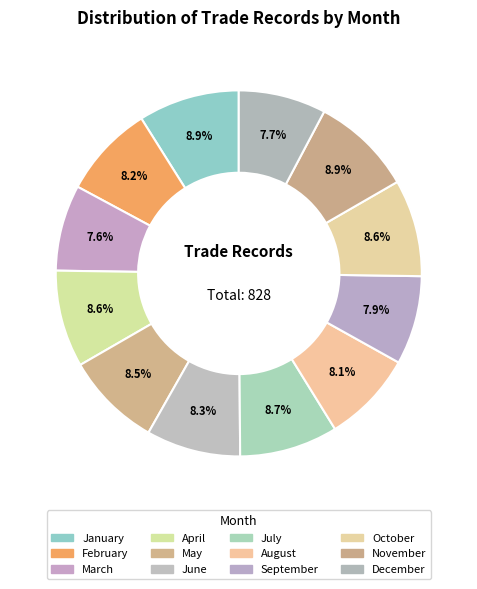

To the nearest percent, what is the average slice percentage?

8%